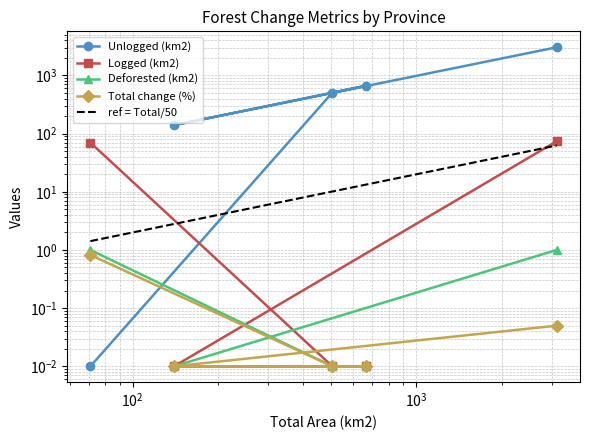

What position from the right is $\mathdefault{10^{3}}$?

2